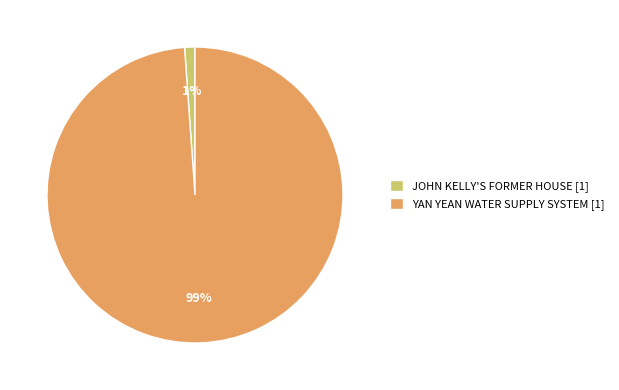

Is it true that YAN YEAN WATER SUPPLY SYSTEM is 89% of the pie?

False